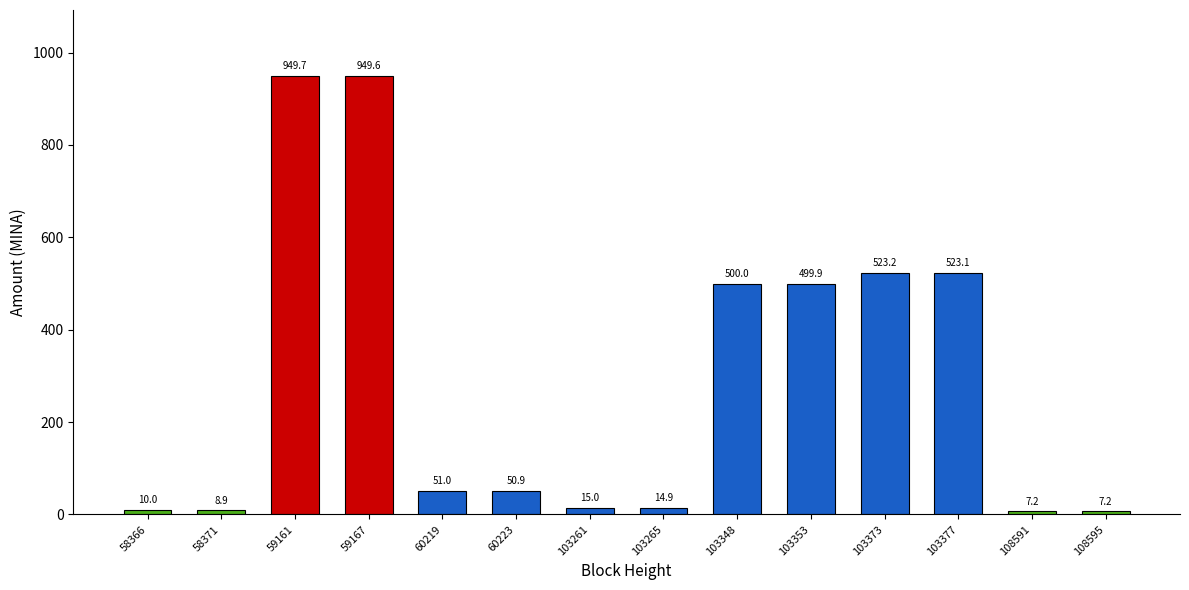

What is the average value?

293.6